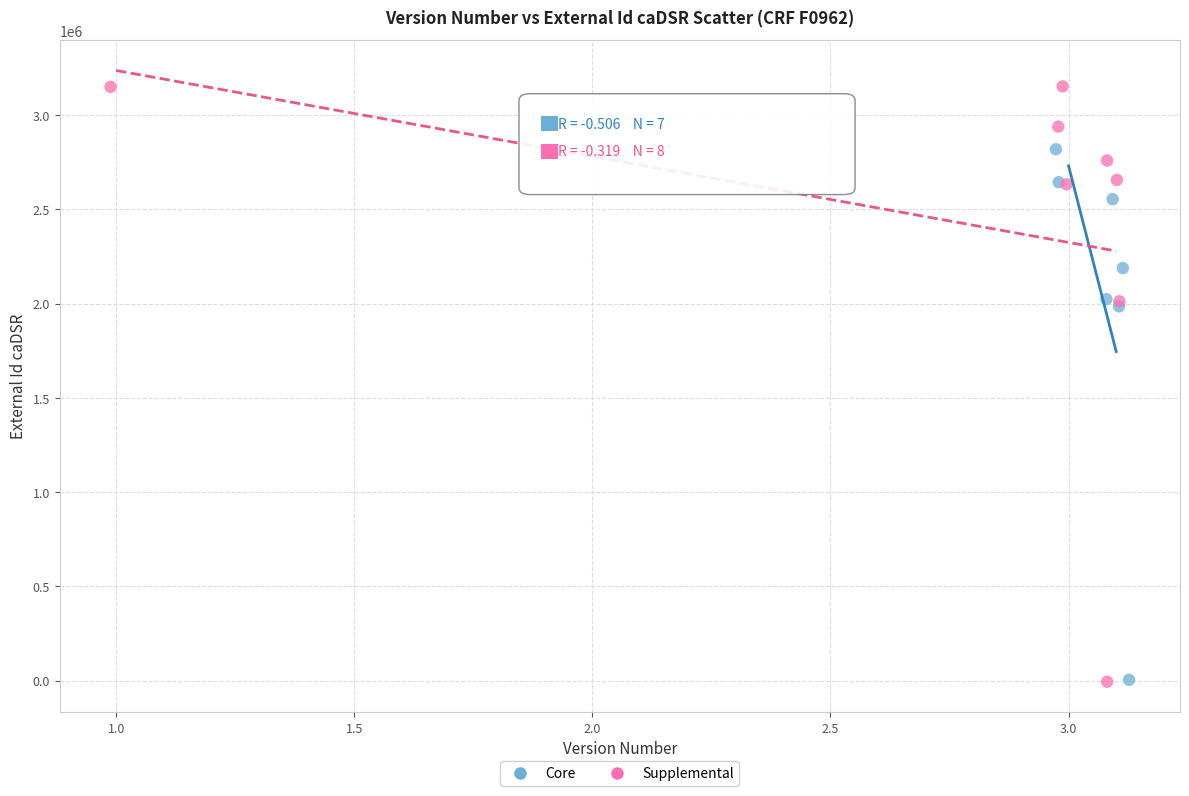

Which series has the widest spread of Y values?

Supplemental